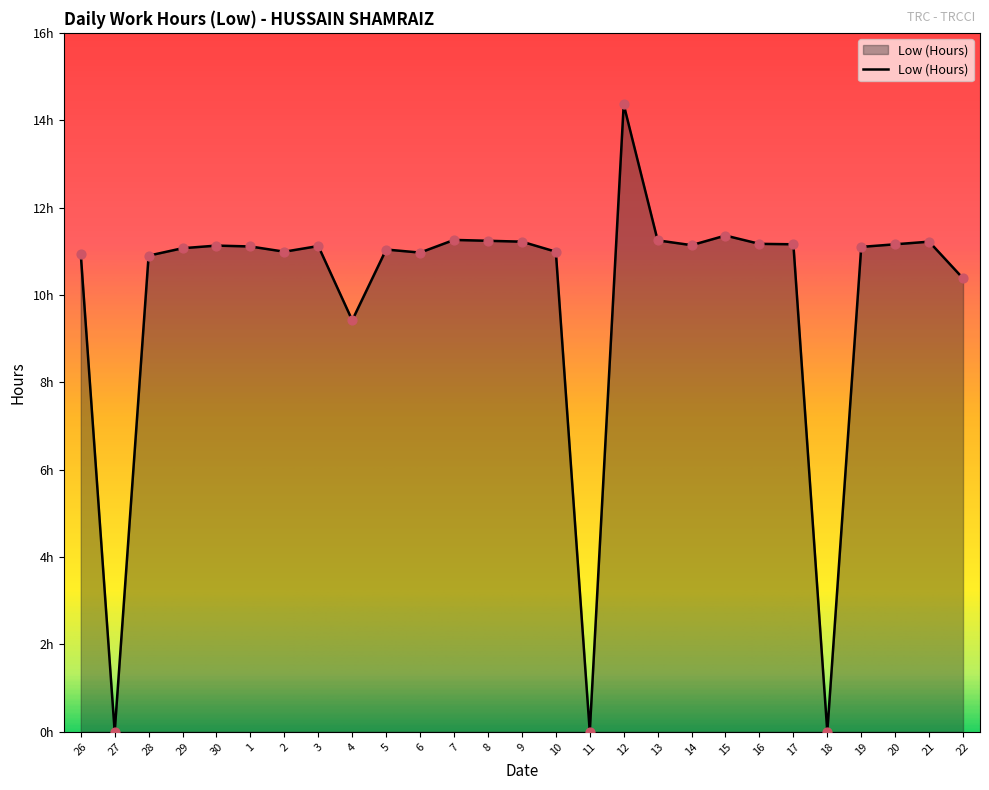

Between 22 and 17, which is larger?

17